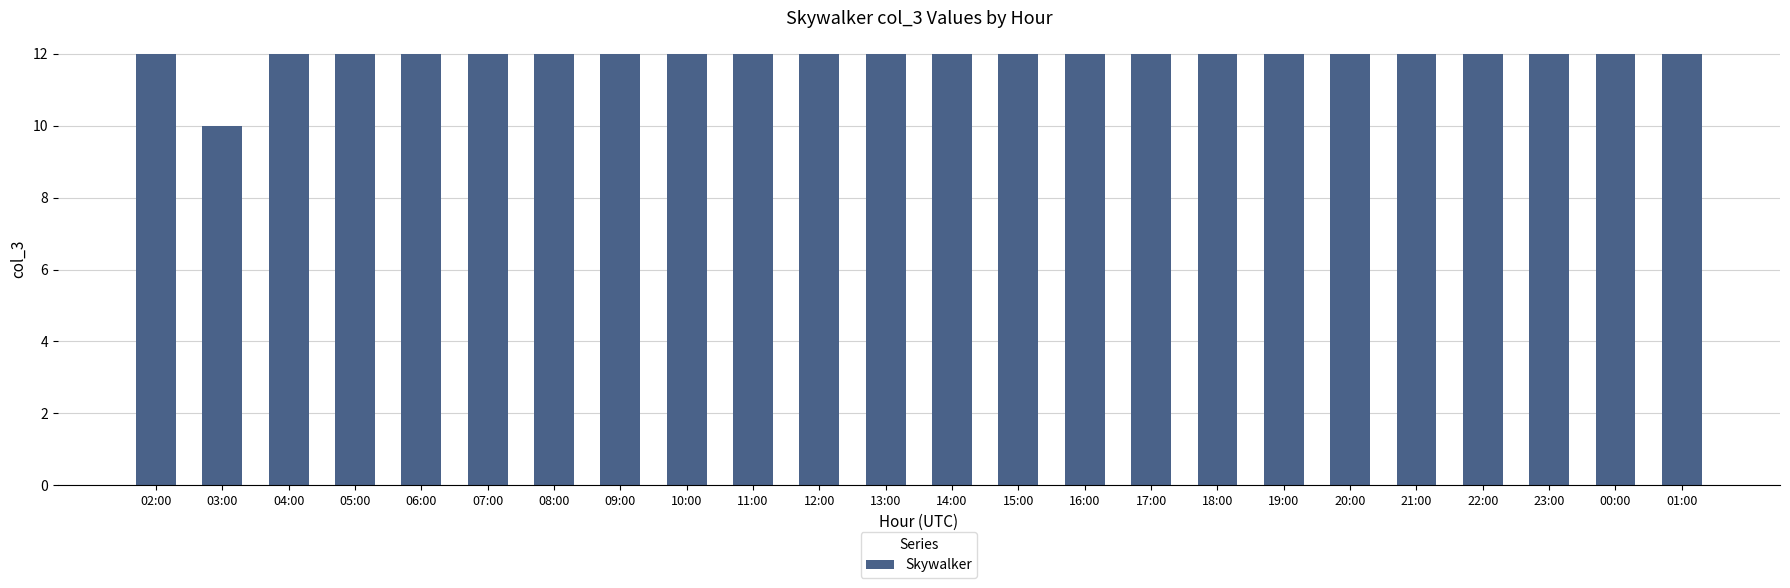

What is the smallest value displayed?

10